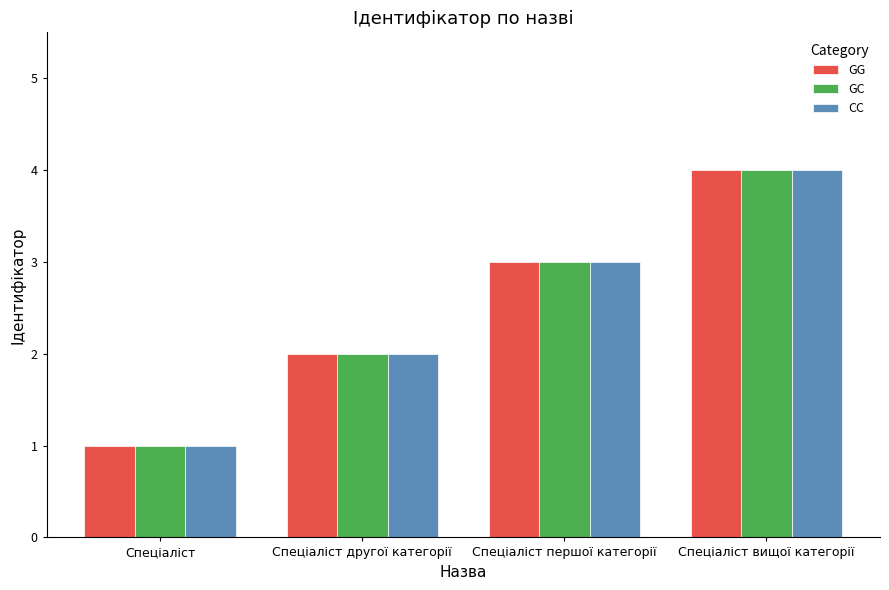

What value does the GC series have at Спеціаліст вищої категорії?

4